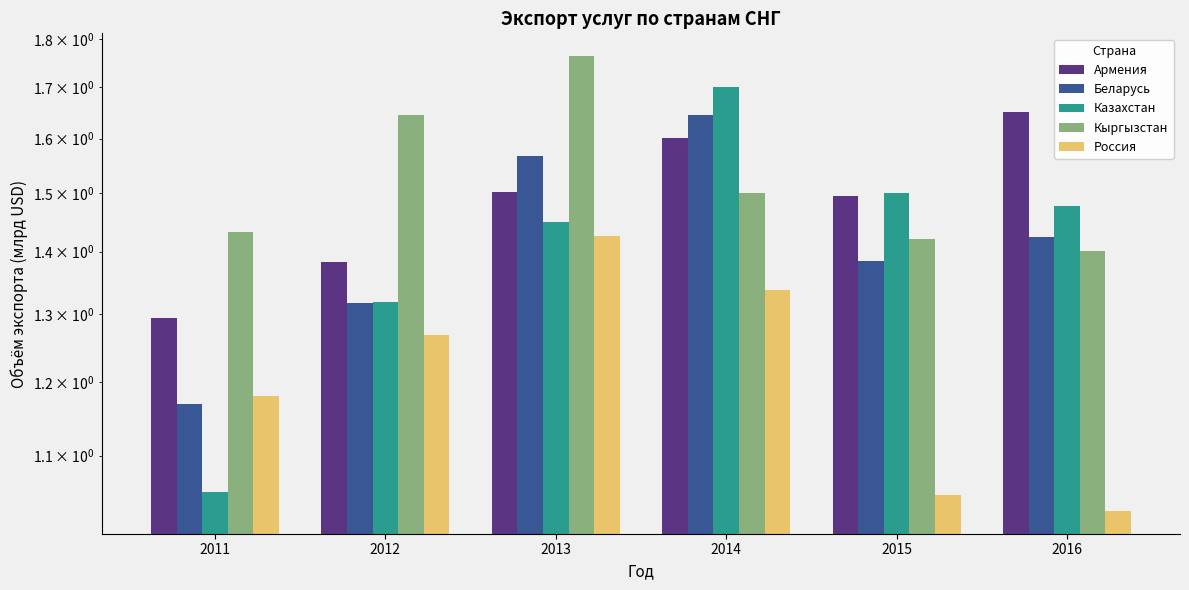

What is the lowest value of the Казахстан series?

1.1